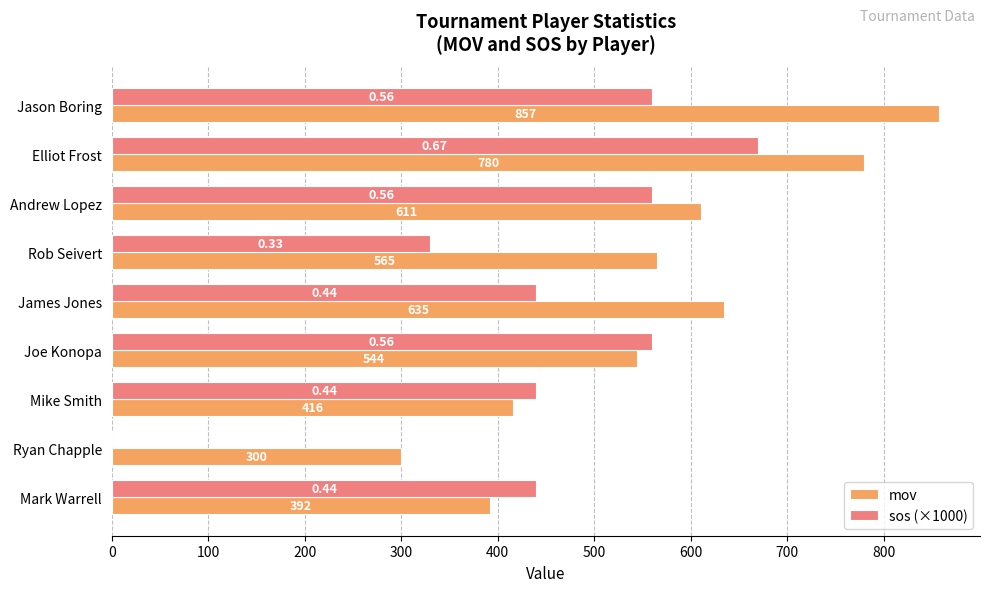

How many values in sos (×1000) are above zero?

8